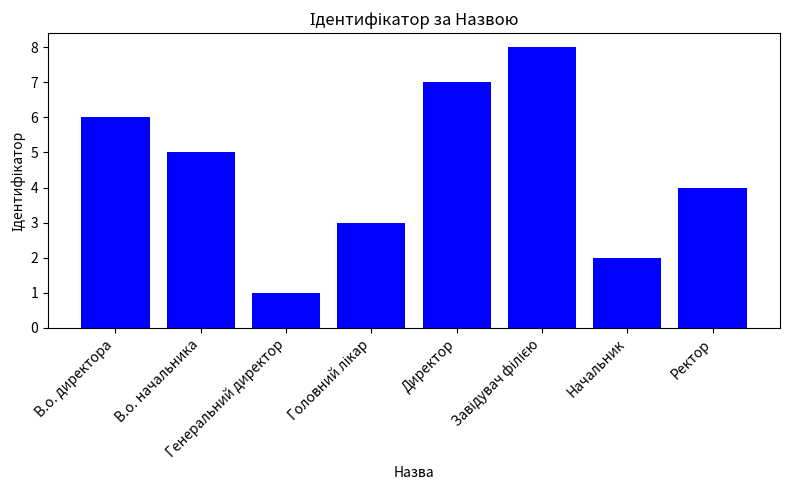

Is it true that the value at В.о. директора is 6?

True